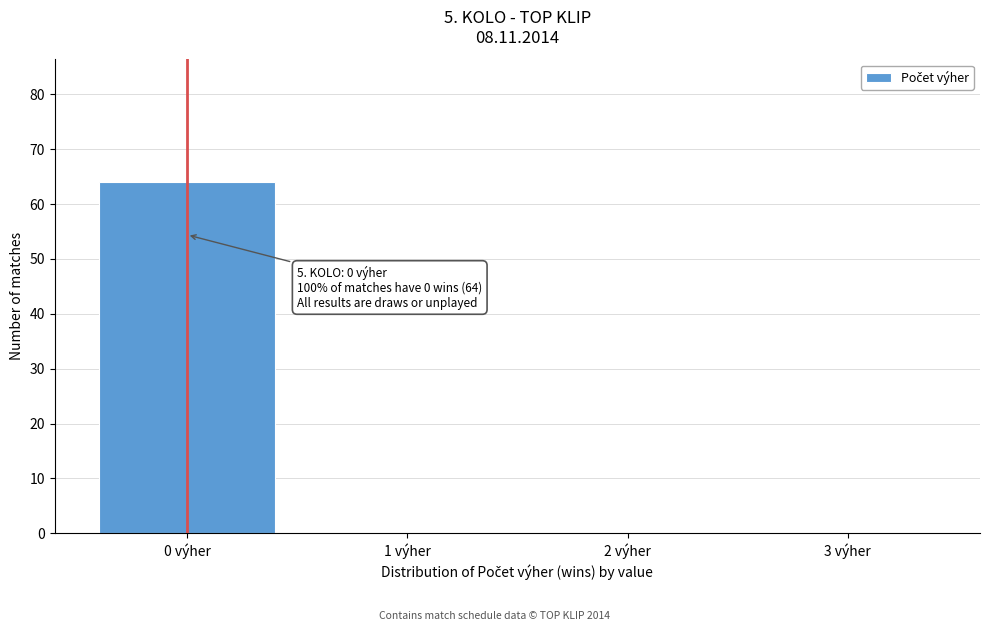

Which range on the x-axis has the tallest bar?

-0.5 to 0.5